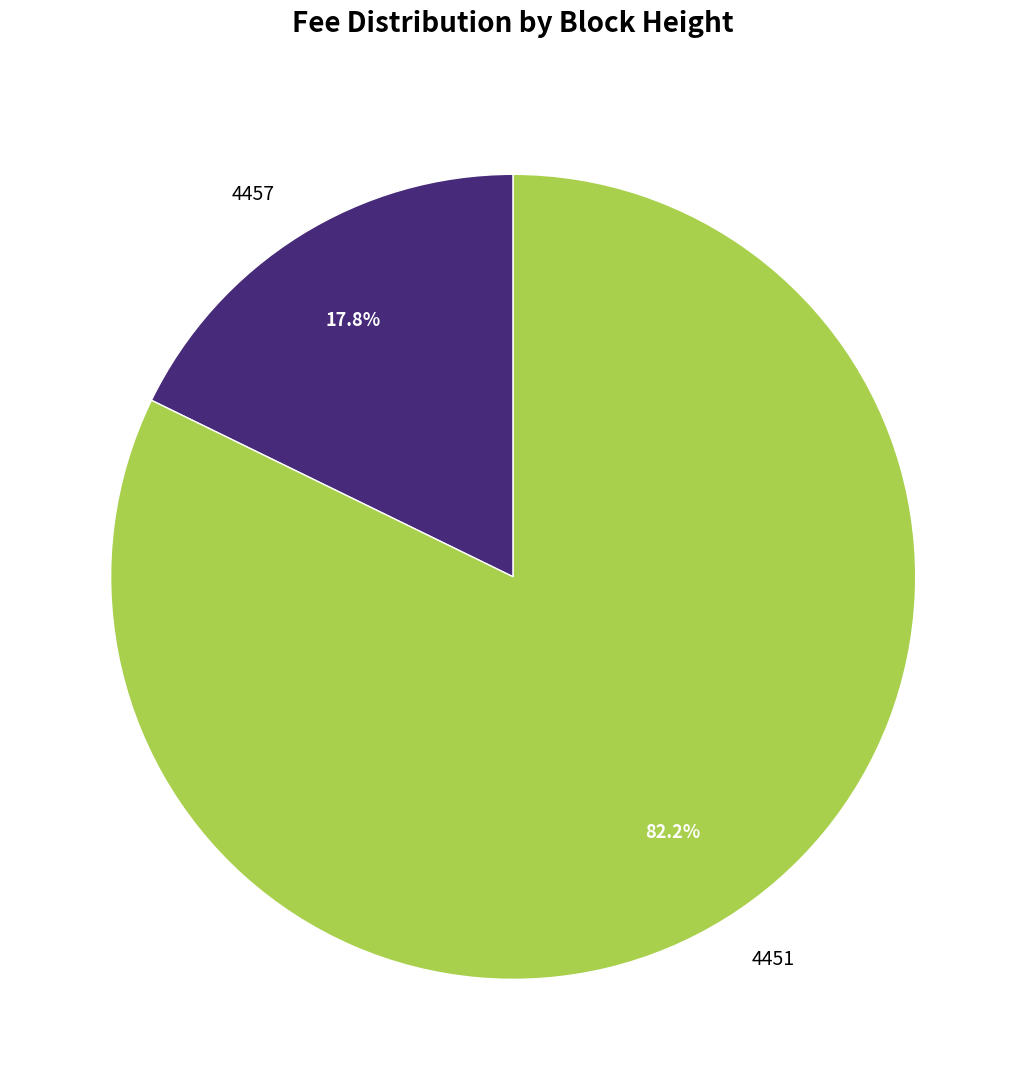

To the nearest percent, what is the difference between the largest and smallest slice percentages?

64%